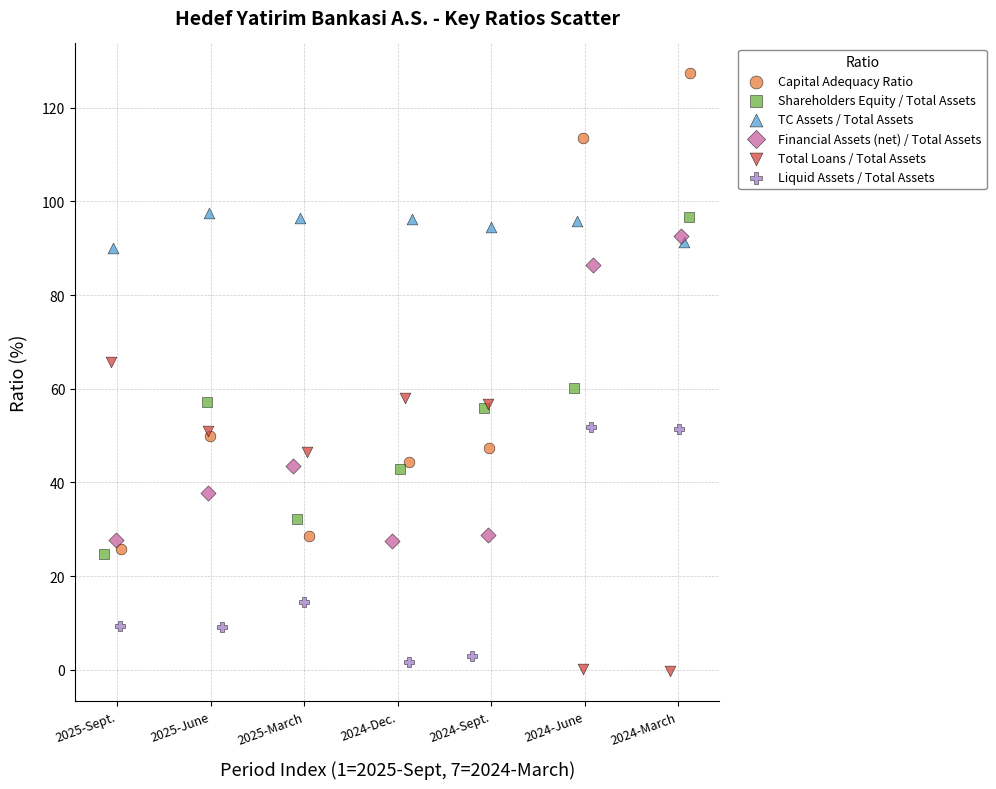

Which series contains the highest Y value?

Capital Adequacy Ratio